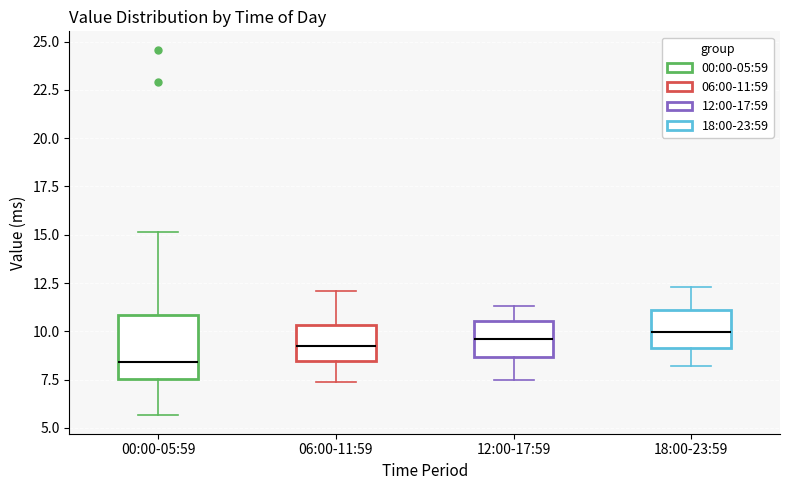

Where does the median line of the box for 18:00-23:59 sit on the y-axis? The values are not printed on the chart, so give them approximately, as read against the axis.

10.0